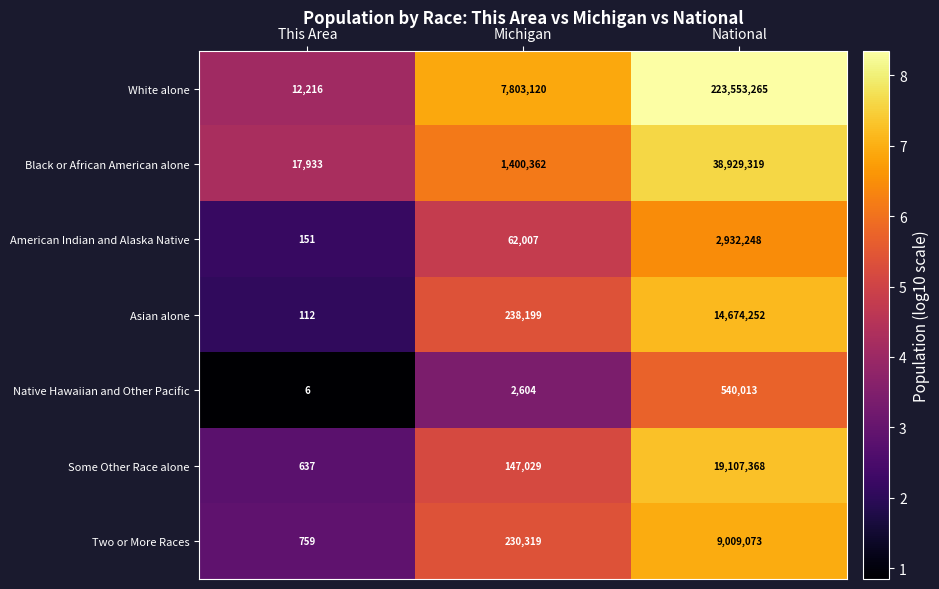

Reading left to right, list all the values displayed in this chart.

White alone: This Area=12216	Michigan=7803120	National=223553265
Black or African American alone: This Area=17933	Michigan=1400362	National=38929319
American Indian and Alaska Native: This Area=151	Michigan=62007	National=2932248
Asian alone: This Area=112	Michigan=238199	National=14674252
Native Hawaiian and Other Pacific: This Area=6	Michigan=2604	National=540013
Some Other Race alone: This Area=637	Michigan=147029	National=19107368
Two or More Races: This Area=759	Michigan=230319	National=9009073